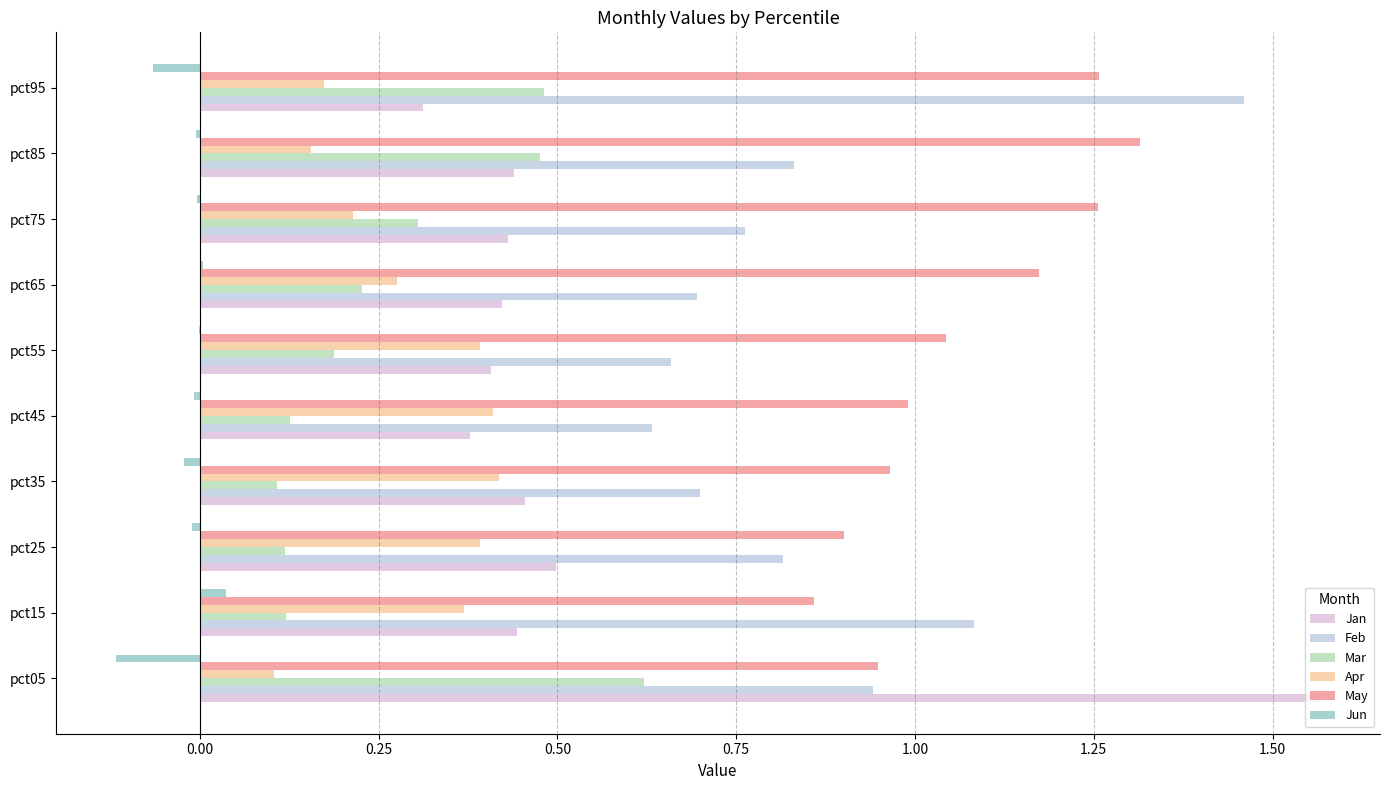

What is the sum of all Mar values?

2.8